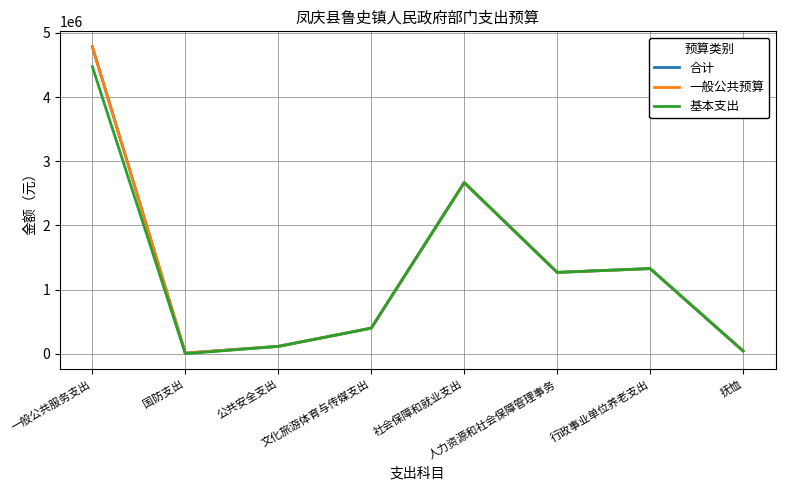

Does the chart display data point markers on the line(s)?

No